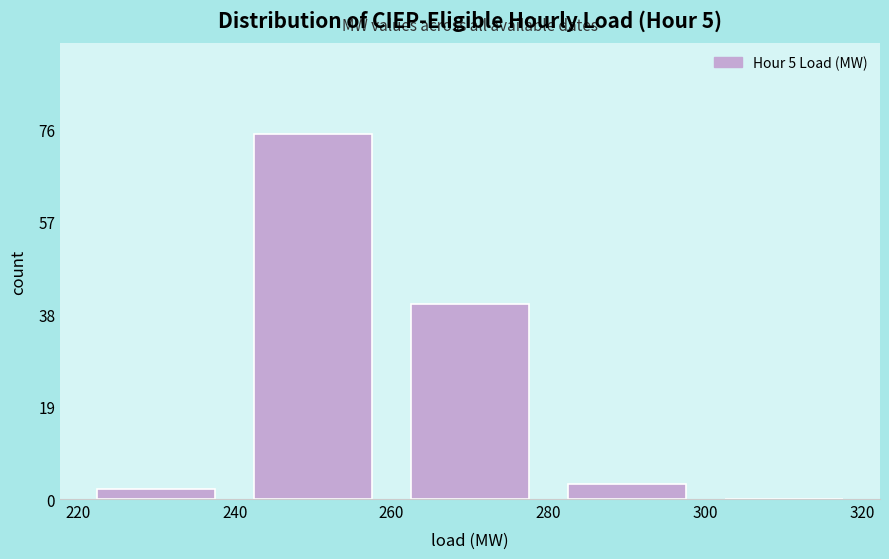

Over which range of the x-axis is the bar tallest?

240 to 260